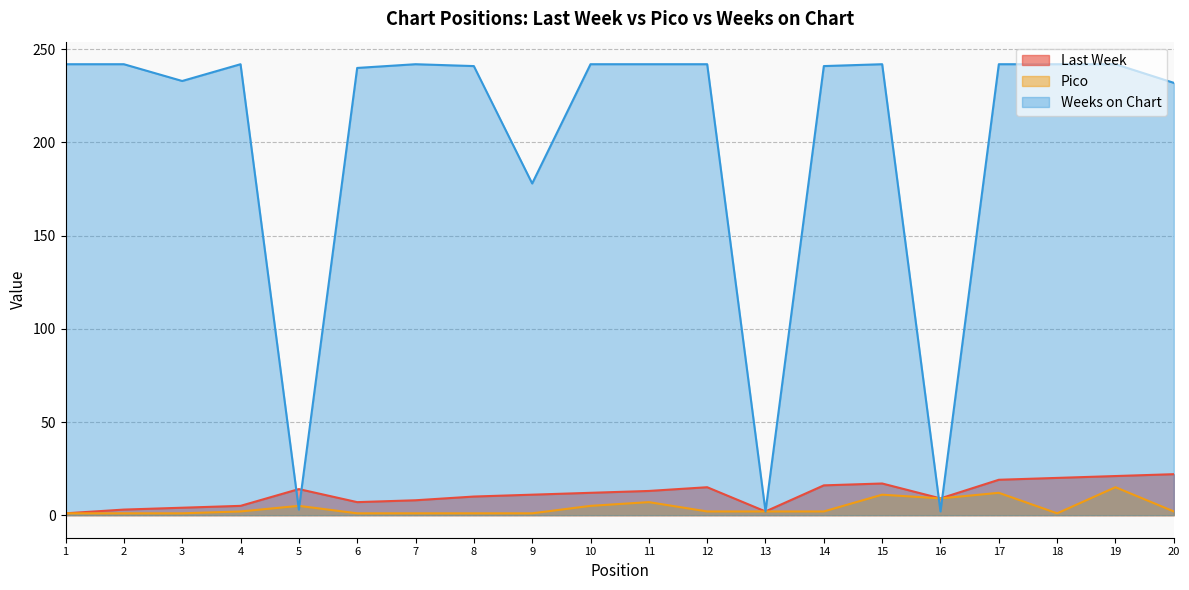

True or false: Pico has a value of 1 at 7.

True